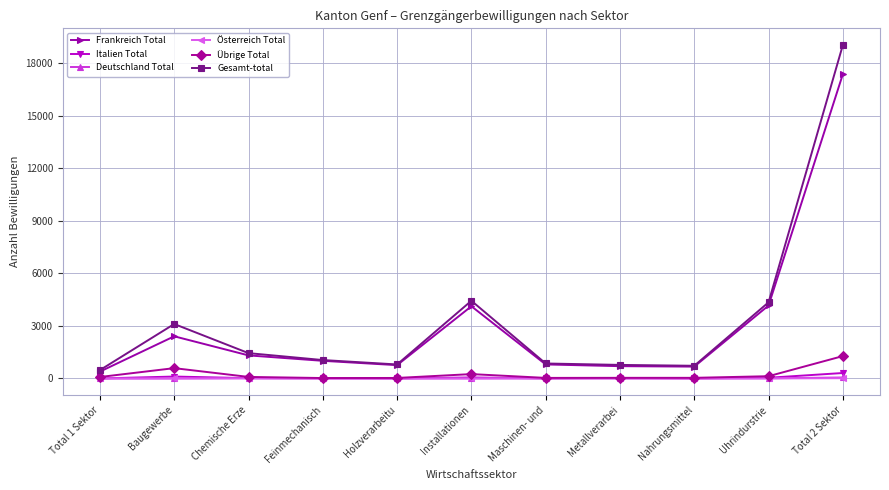

How many lines are shown in the chart?

6